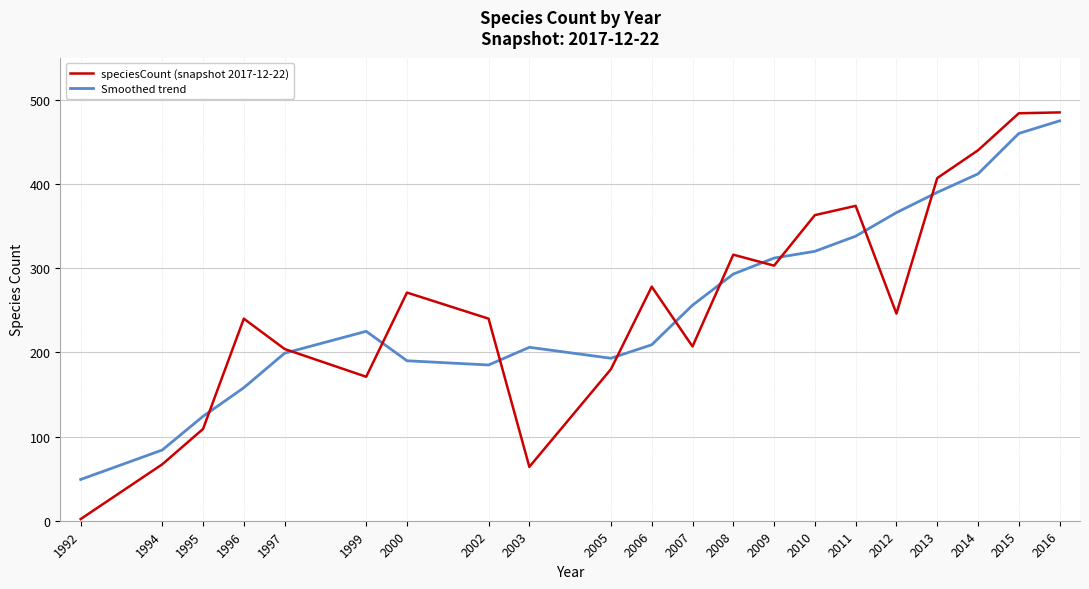

Which series has the widest spread of values?

speciesCount (snapshot 2017-12-22)